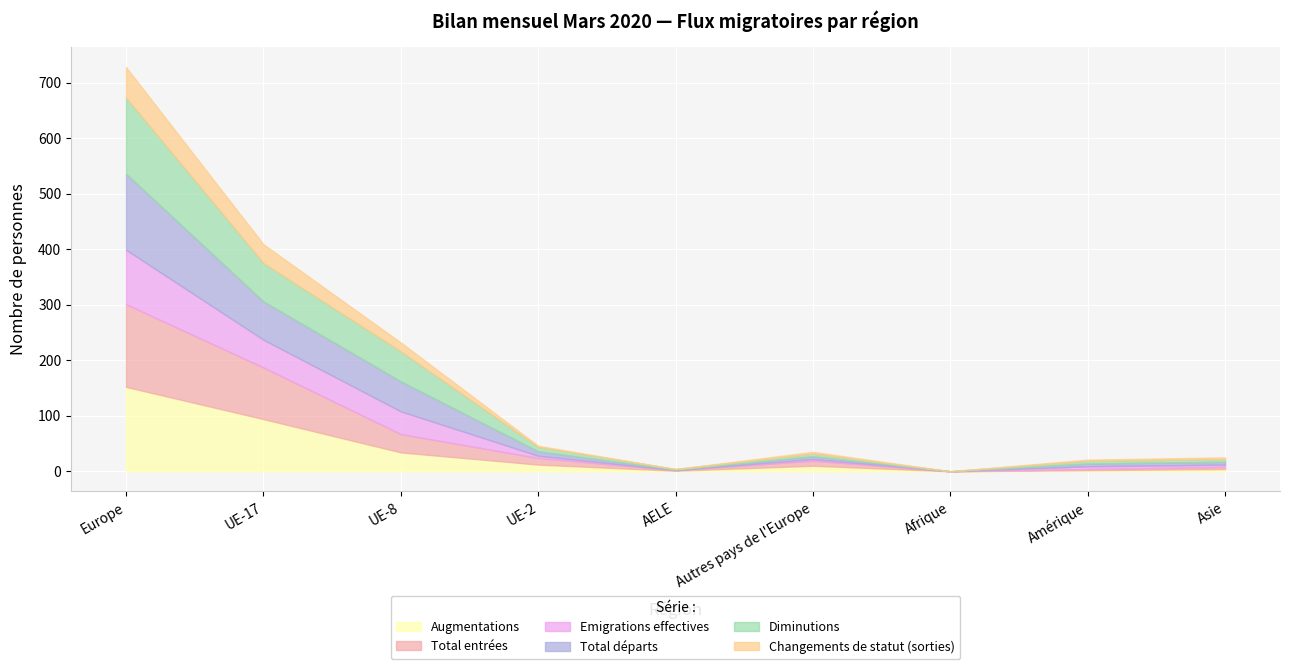

Which label corresponds to the smallest value in the chart?

Afrique